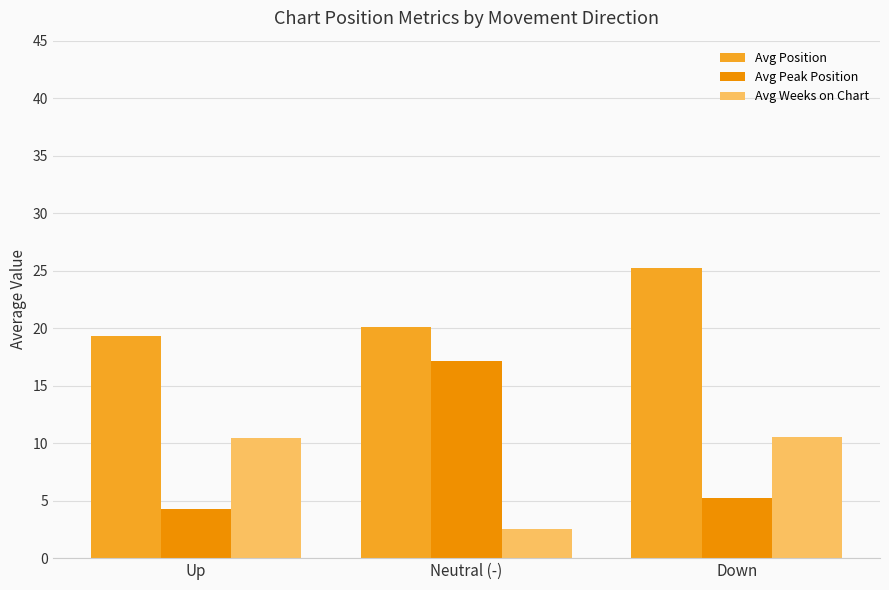

What is the sum of all Avg Peak Position values?

26.7